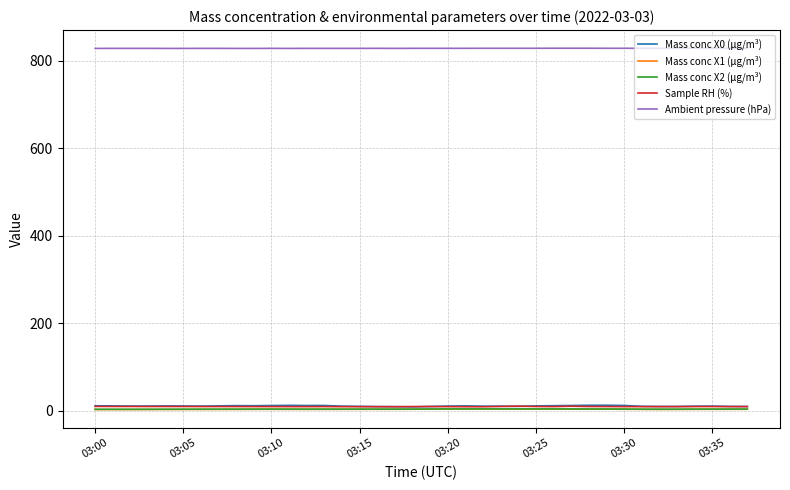

True or false: Ambient pressure (hPa) and Sample RH (%) cross at least once.

False